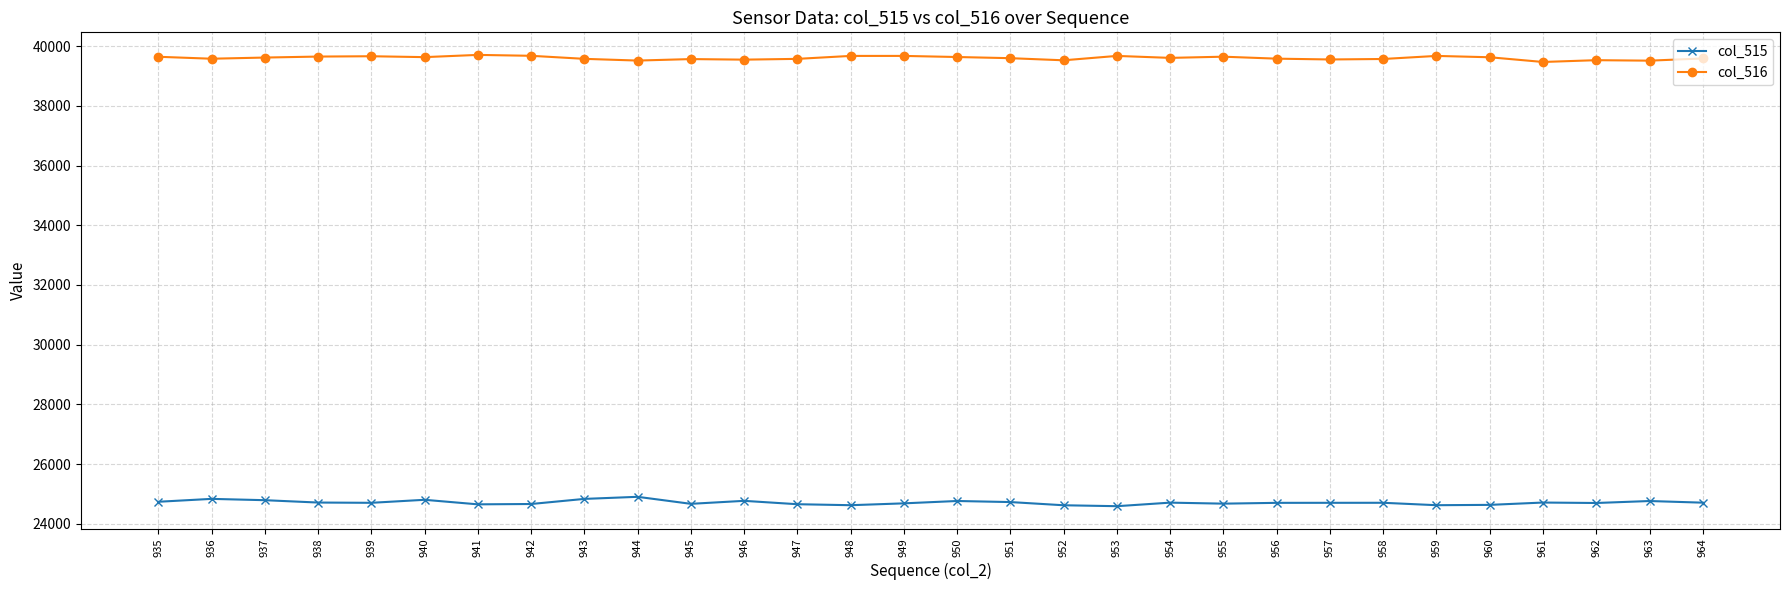

What is the smallest value displayed?

24590